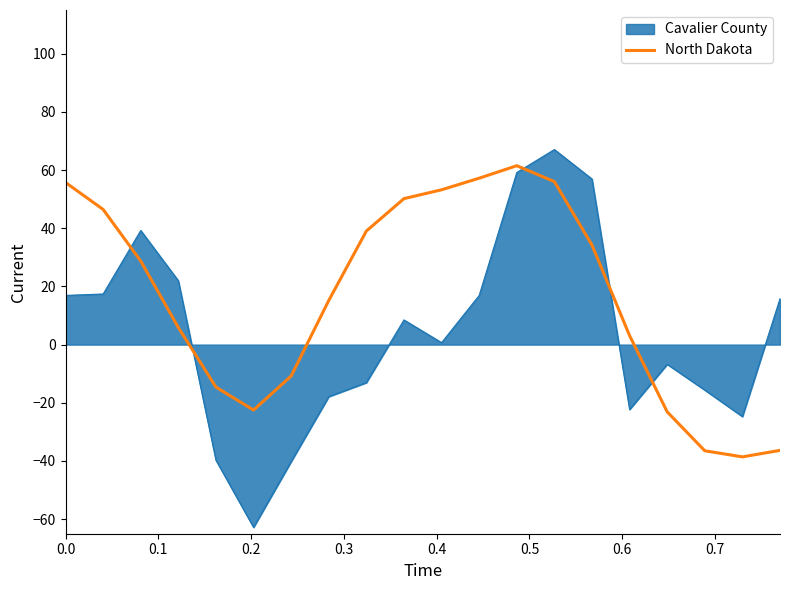

What is the maximum value shown in the chart?

67.0